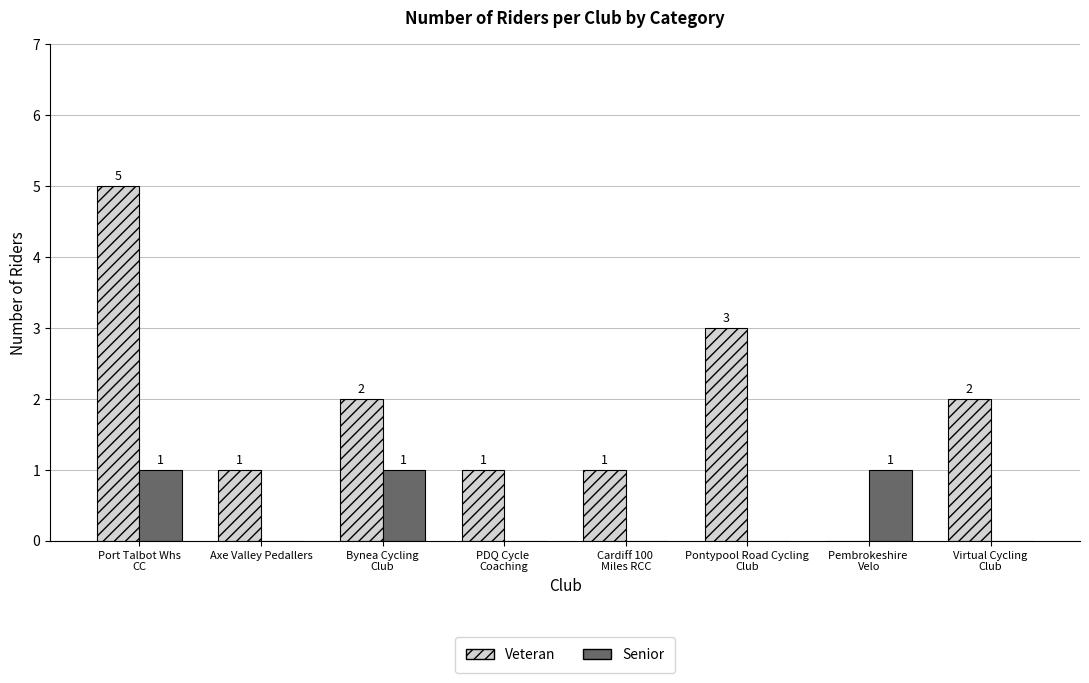

What is the sum of all Veteran values?

15